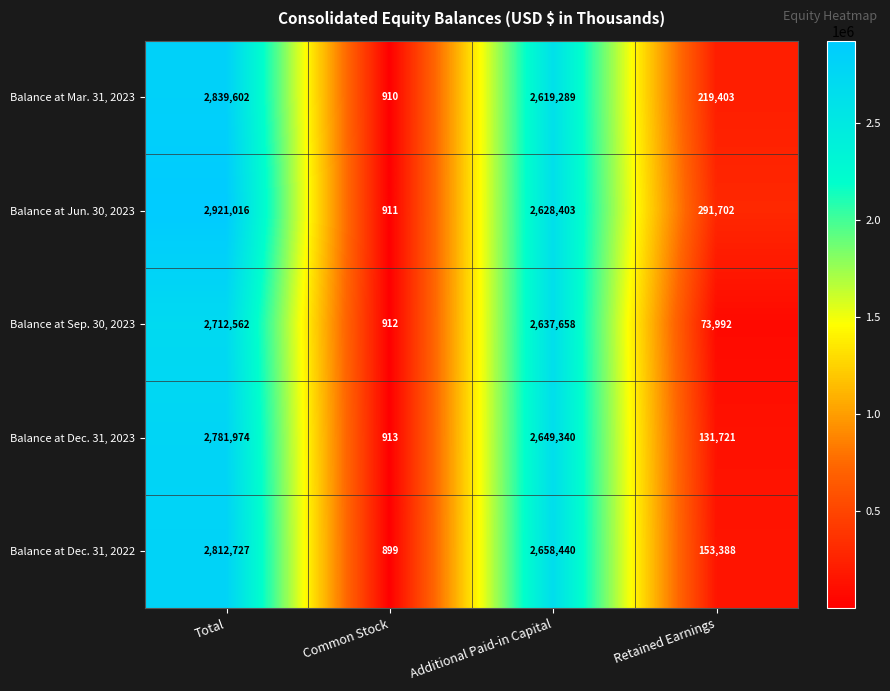

Which label corresponds to the smallest value in the chart?

Common Stock